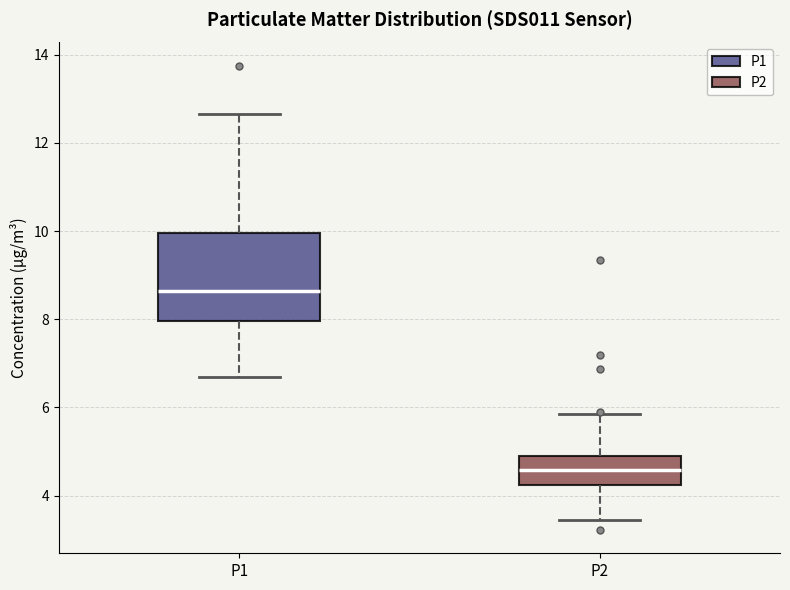

Where does the lower whisker of the box for P2 end on the y-axis? The values are not printed on the chart, so give them approximately, as read against the axis.

3.4